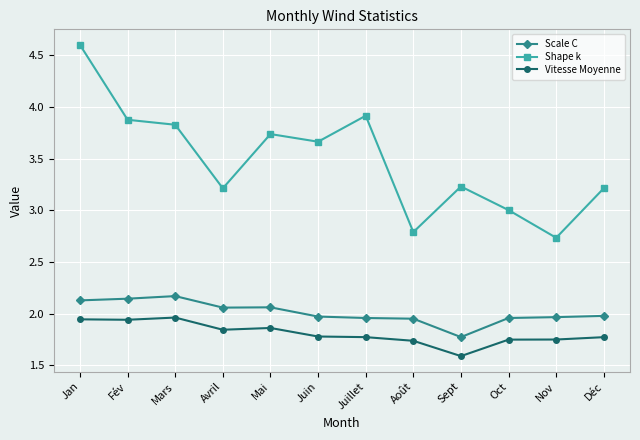

True or false: Shape k has more than 2 points higher than both neighbors.

True